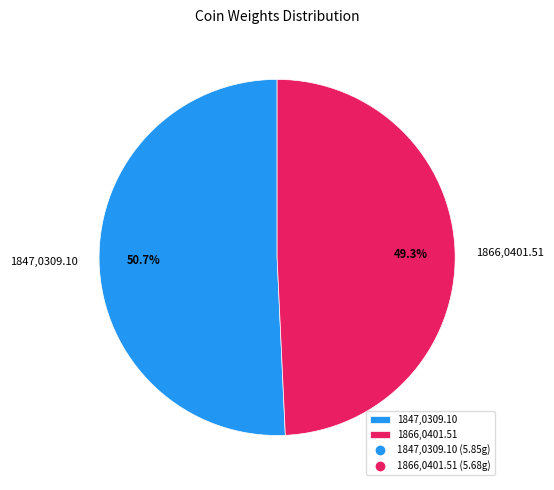

Which slice is the smallest?

1866,0401.51